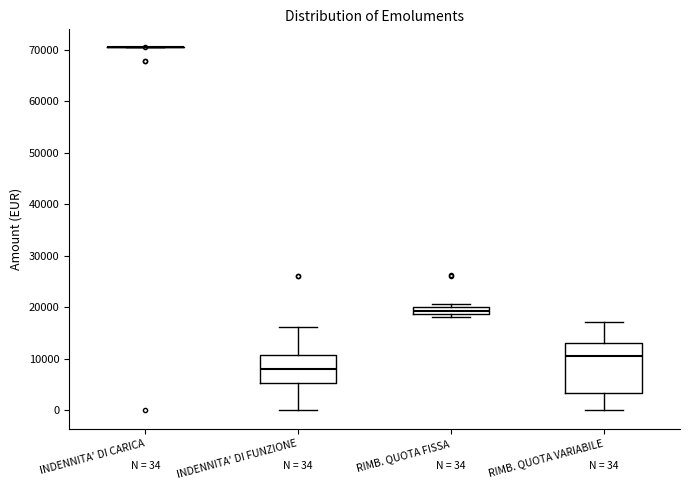

Which box is the tallest, from its lower edge to its upper edge?

RIMB. QUOTA VARIABILE